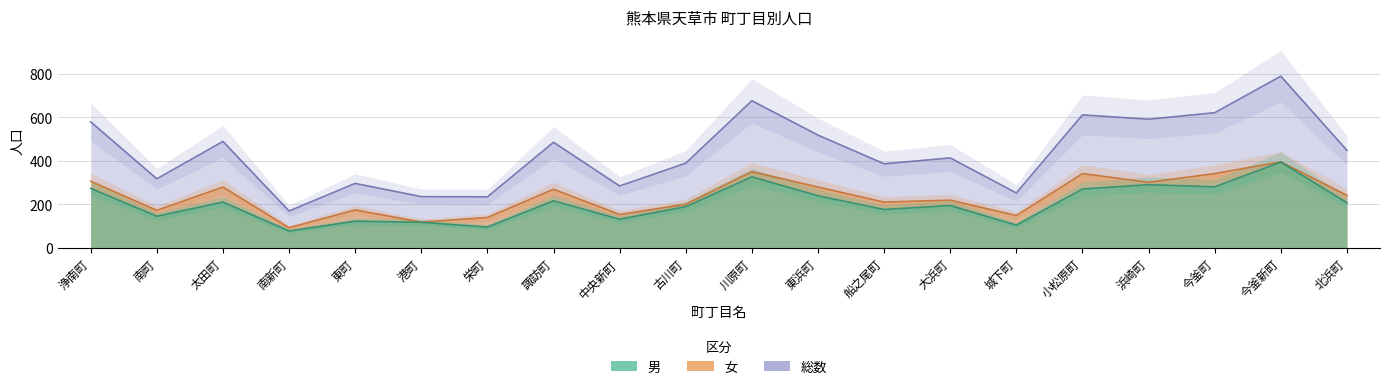

How many lines are shown in the chart?

3